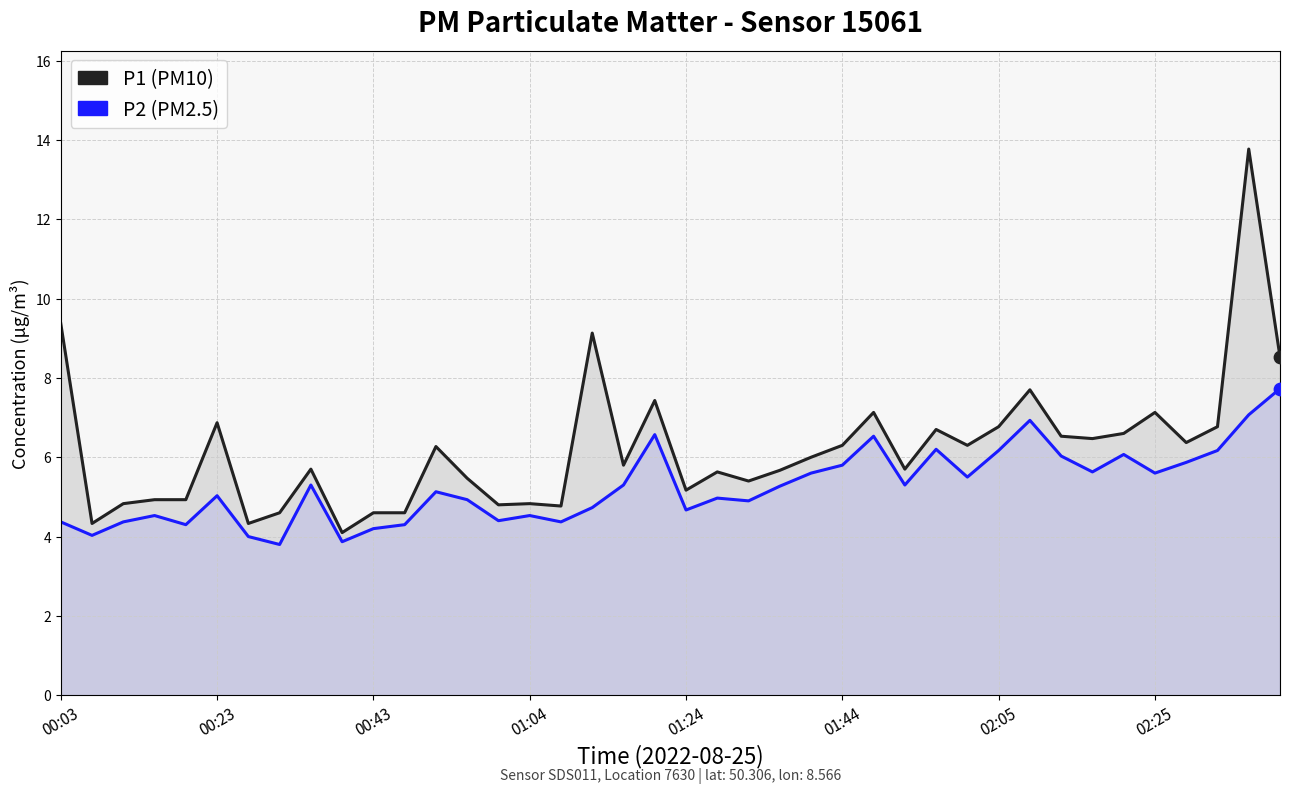

Which series has the largest Y range (max minus min)?

P1